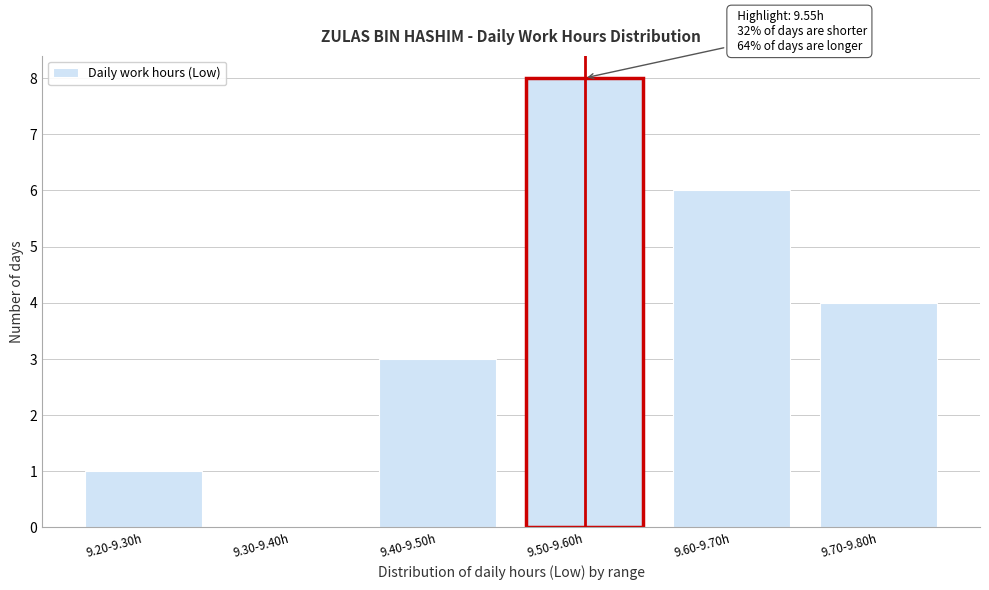

Reading right to left, what are all the values shown in this chart?

9.70-9.80h=4	9.60-9.70h=6	9.50-9.60h=8	9.40-9.50h=3	9.30-9.40h=0	9.20-9.30h=1